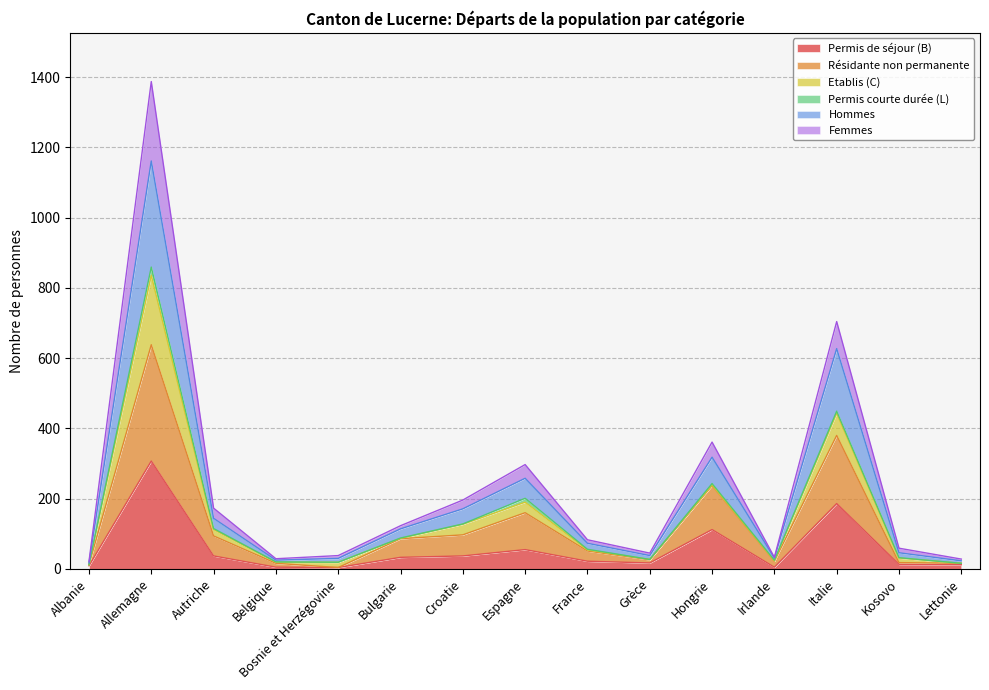

The value of Femmes at Allemagne is 763. True or false?

False